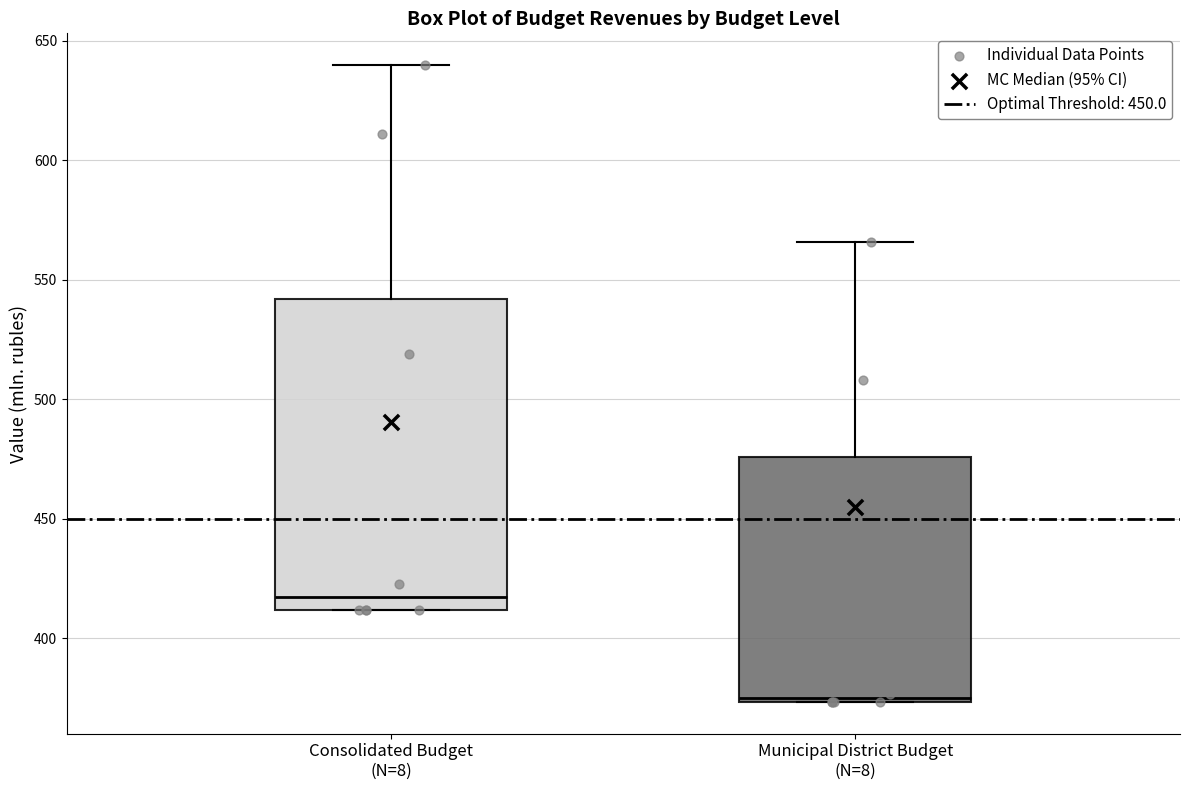

Which box has the highest median line?

Consolidated Budget (N=8)